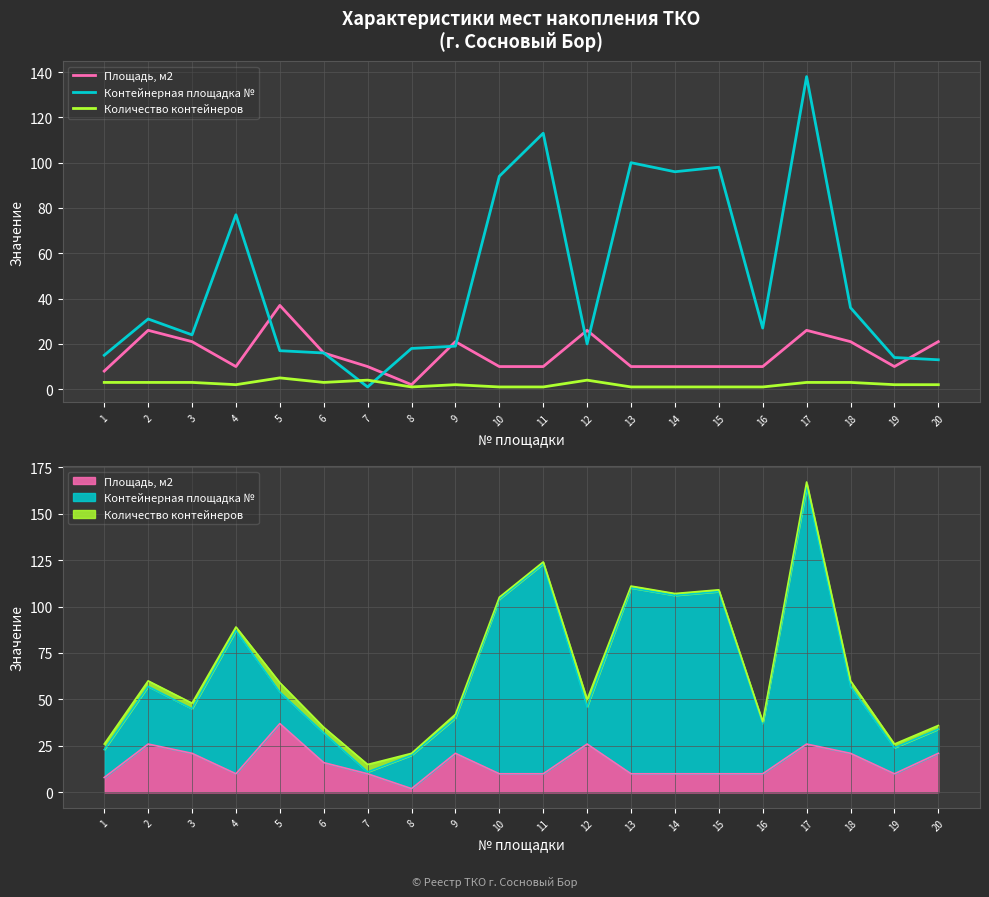

What is the smallest value displayed?

1